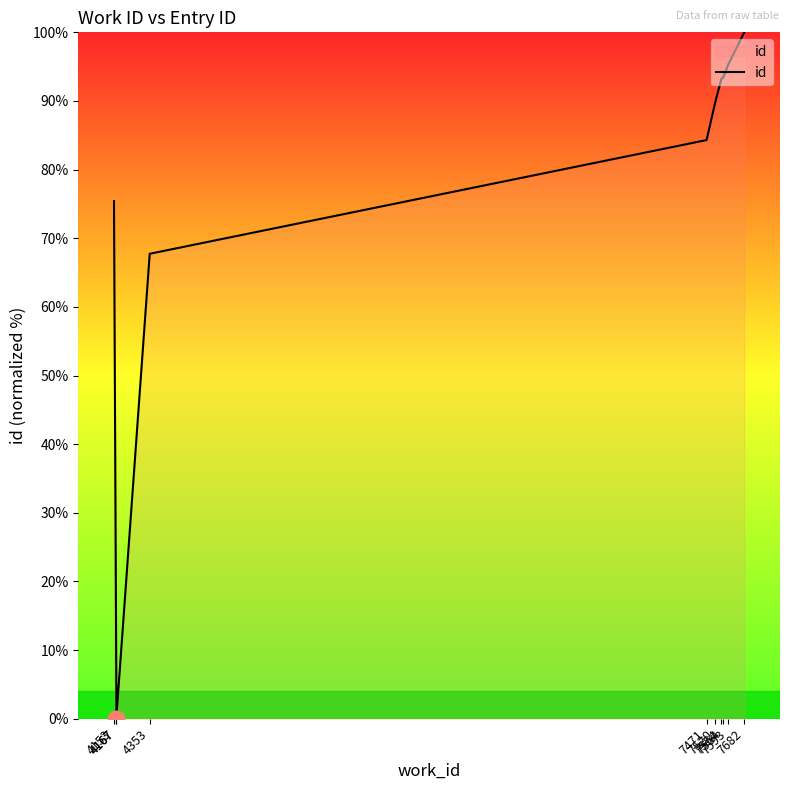

Between 4167 and 4167, which is larger?

4167